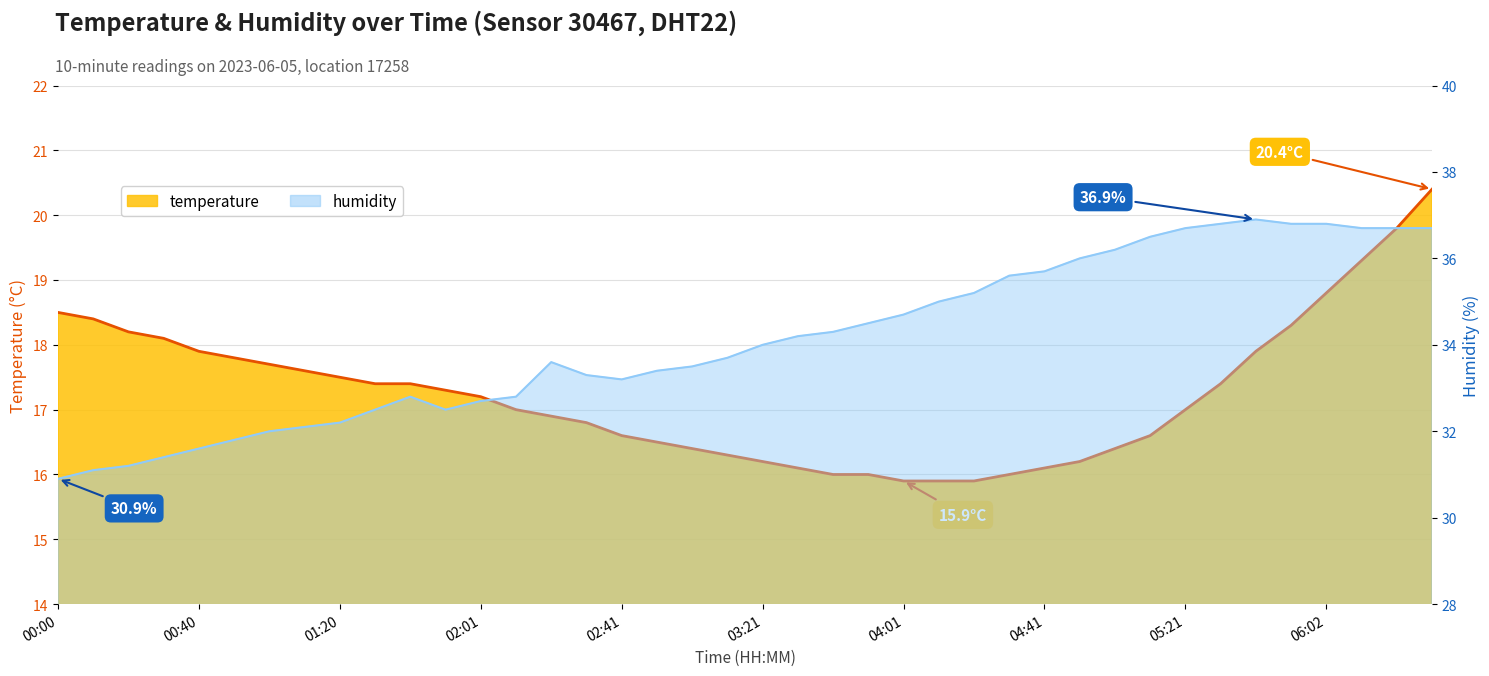

Is it true that temperature equals 33.1 at 06:12?

False